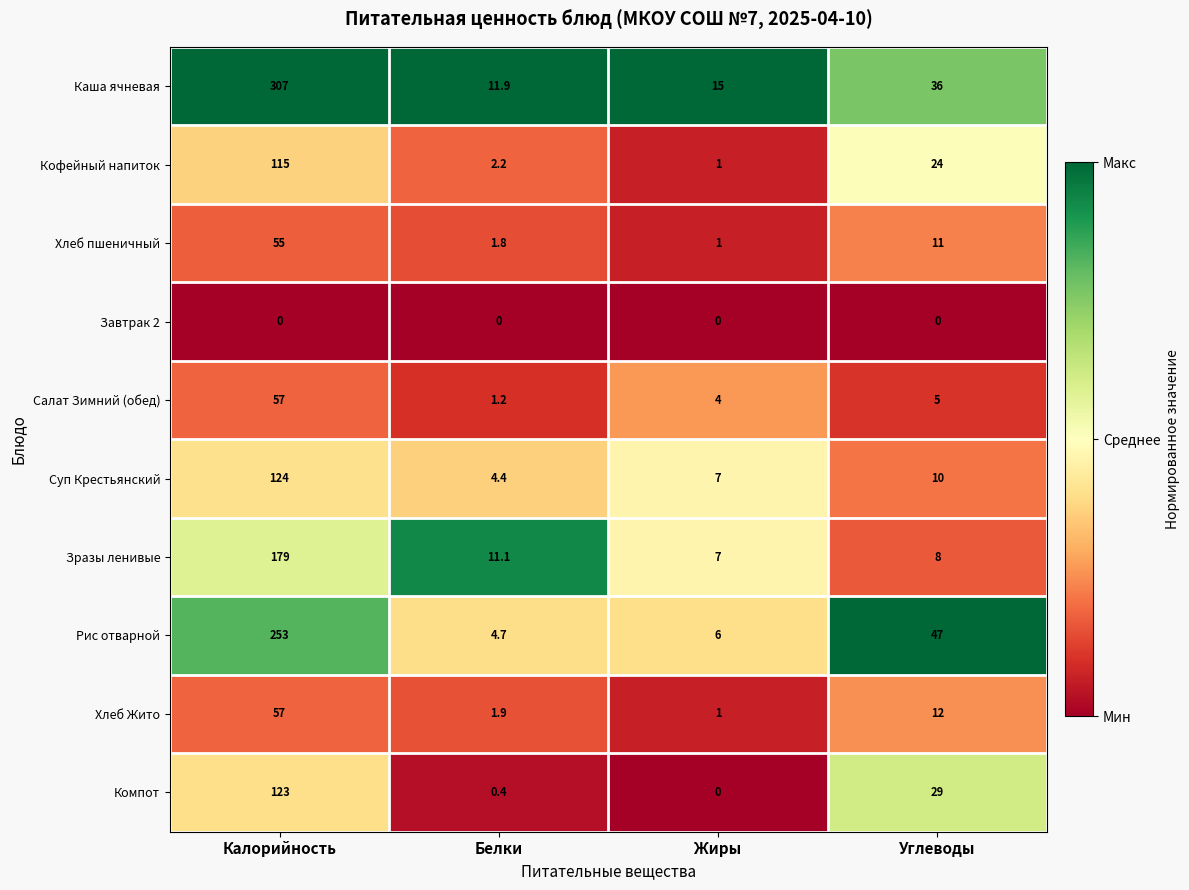

List the labels in order of Рис отварной value, largest first.

Калорийность, Углеводы, Жиры, Белки